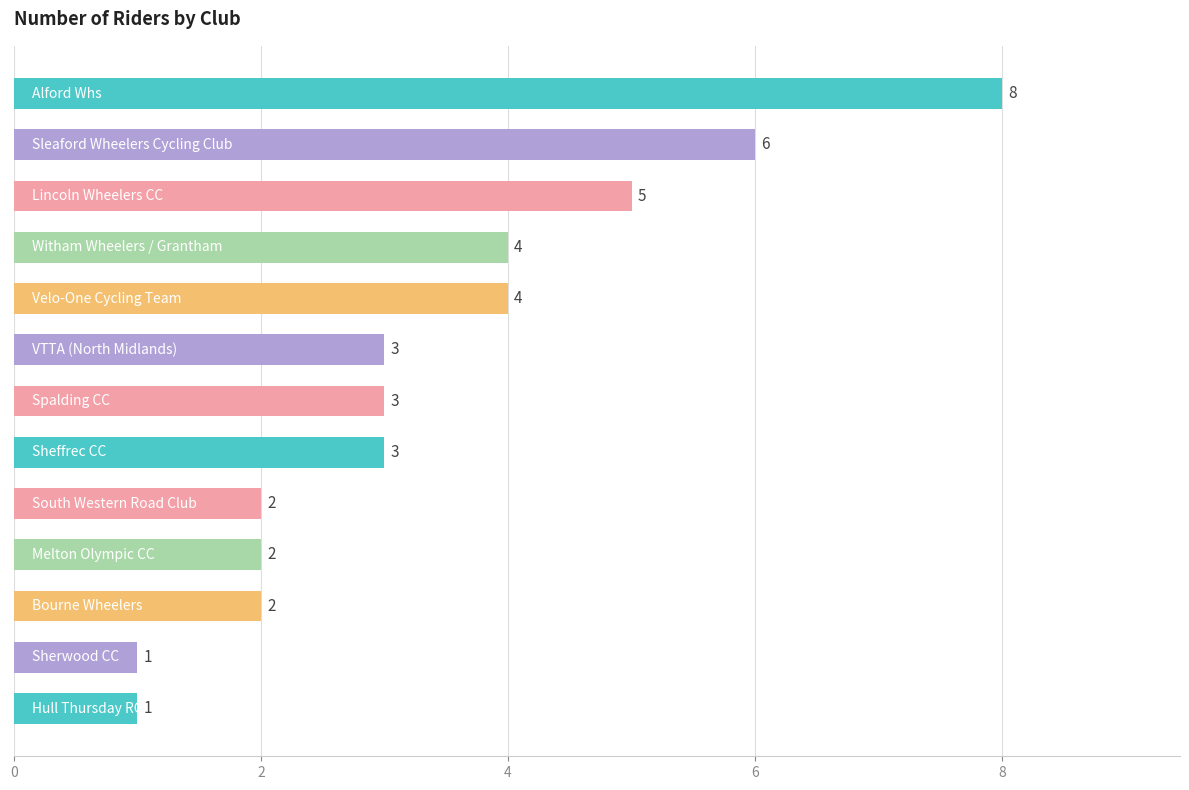

Reading top to bottom, transcribe all the data shown in this chart.

8	6	5	4	4	3	3	3	2	2	2	1	1